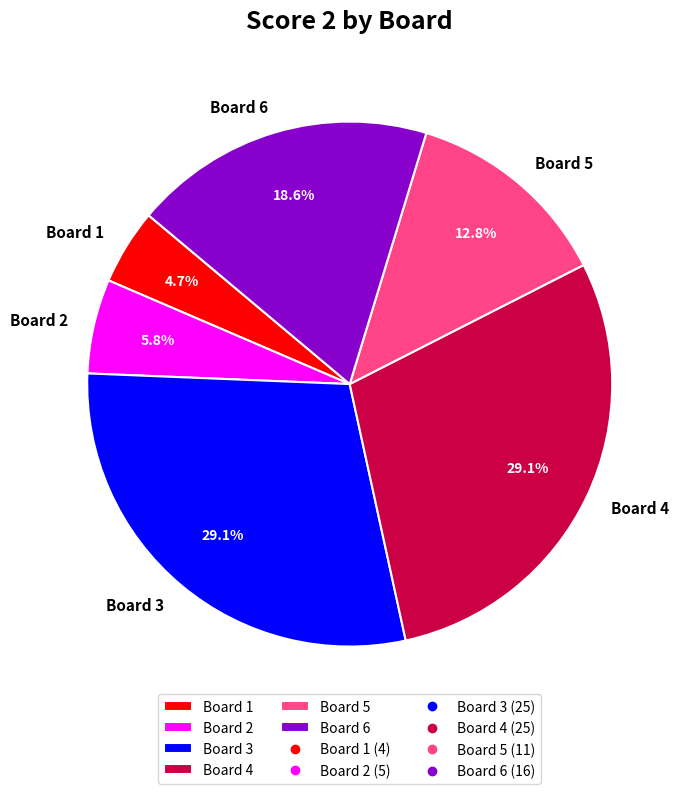

How many segments does this pie chart have?

6